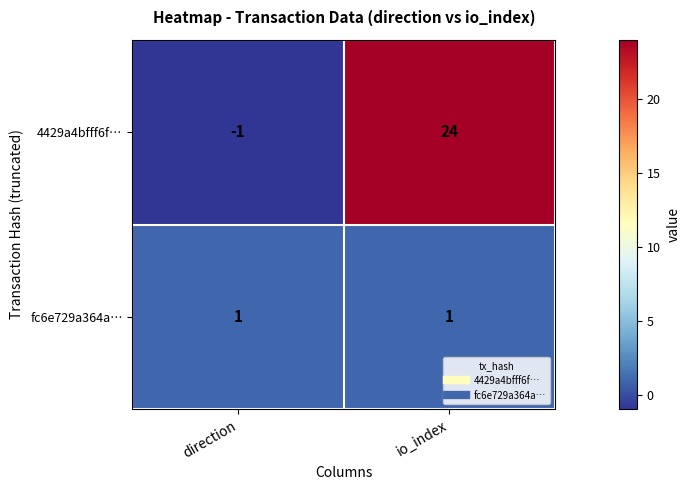

At io_index, list the series in order from smallest to largest.

fc6e729a364a…, 4429a4bfff6f…